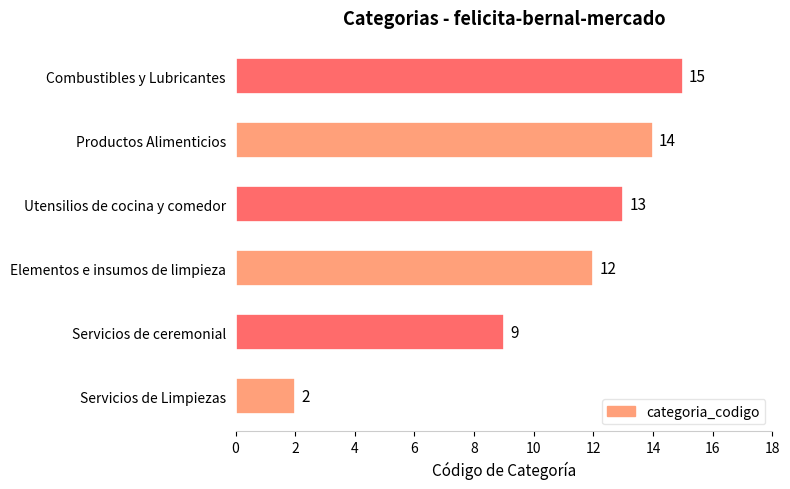

How many series are shown in this chart?

1